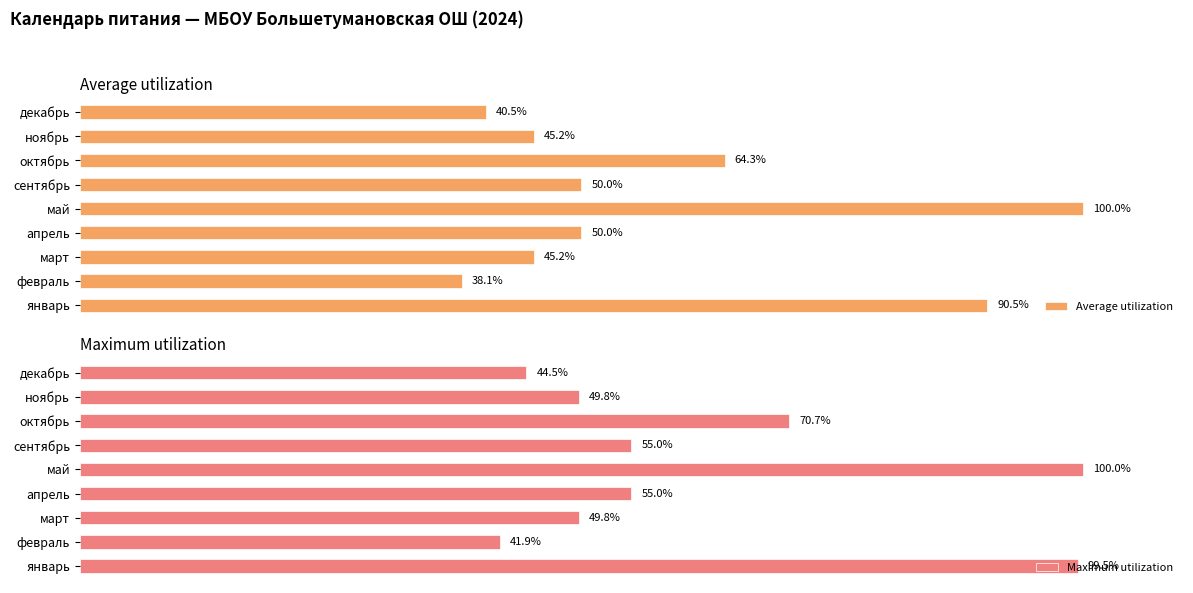

How many bars are there in total?

18